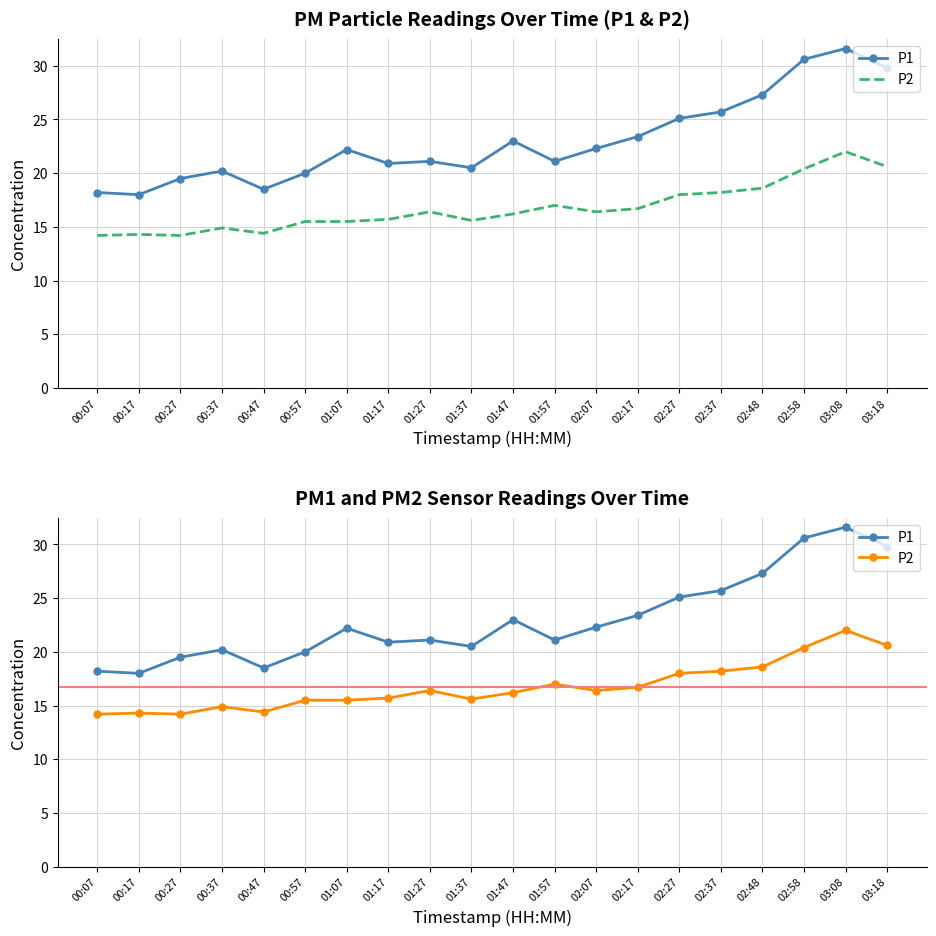

What position from the right is 02:37?

5